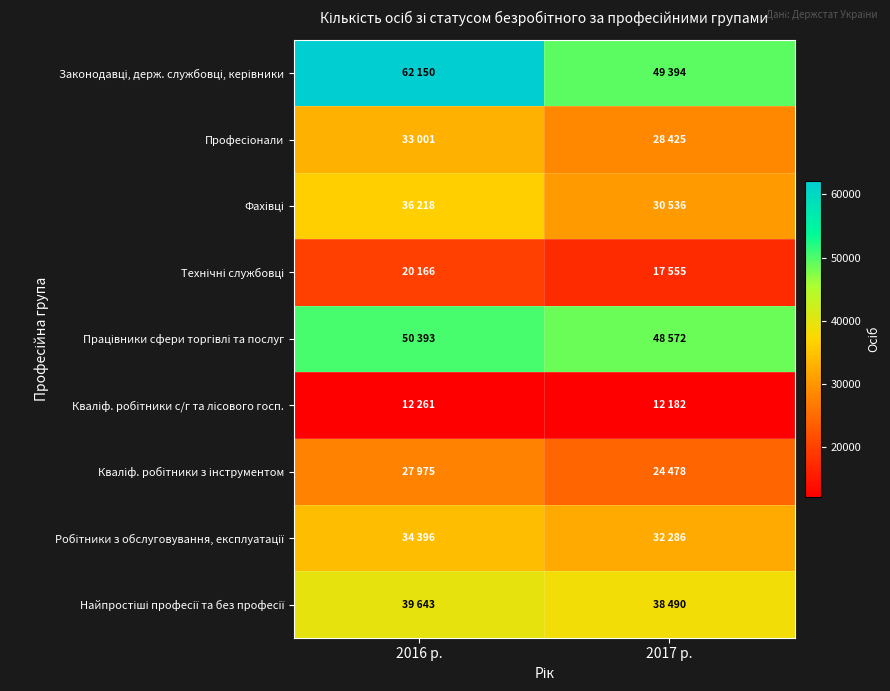

At which category is the sum across all series the highest?

2016 р.